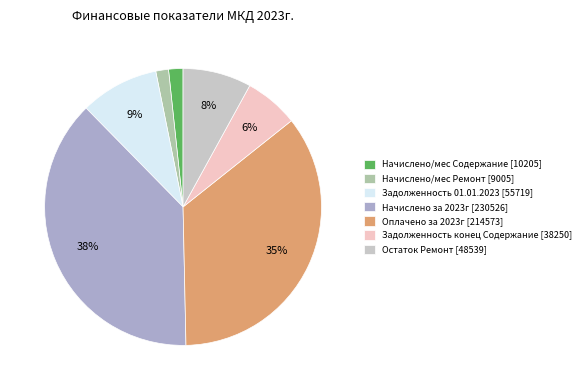

Which category has the biggest portion of the pie?

Начислено за 2023г [230526]